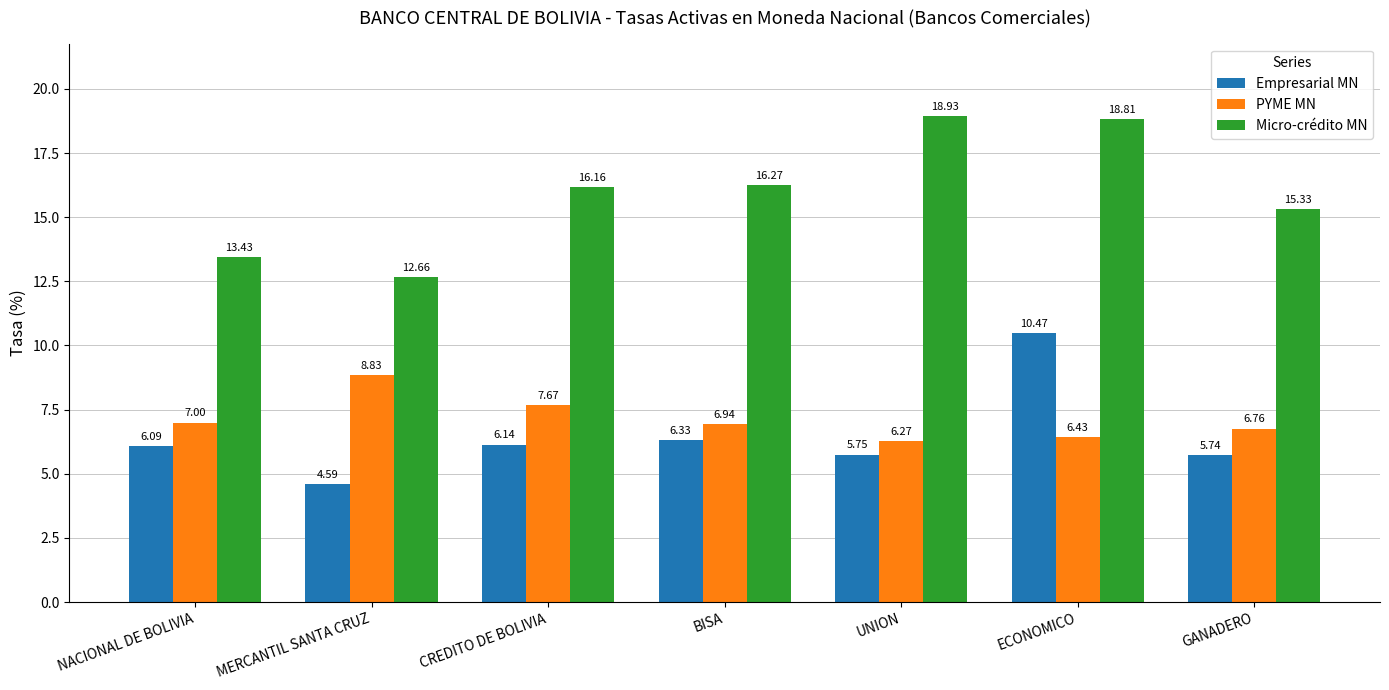

Rank the series at NACIONAL DE BOLIVIA from highest to lowest value.

Micro-crédito MN, PYME MN, Empresarial MN